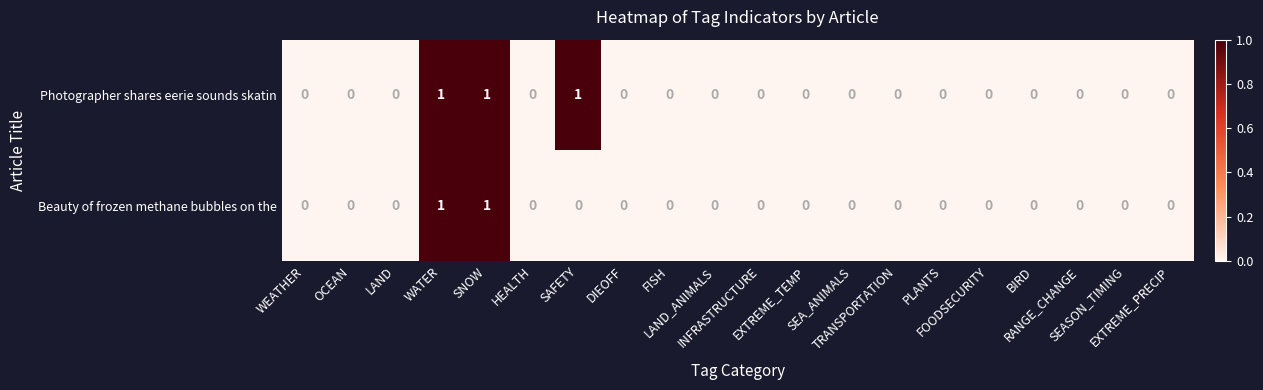

List the series in order of their overall mean, lowest first.

Beauty of frozen methane bubbles on the, Photographer shares eerie sounds skatin